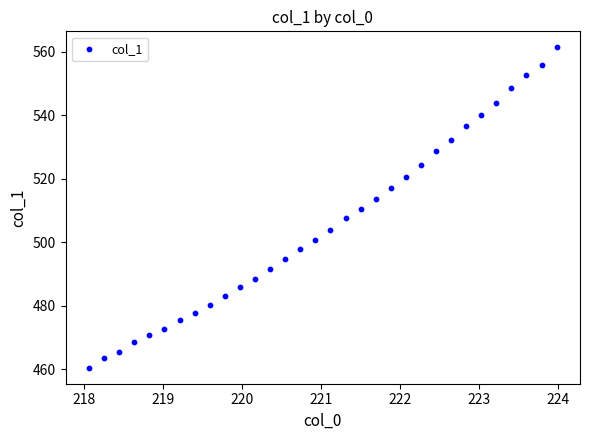

What is the range of Y values (max minus min)?

100.9